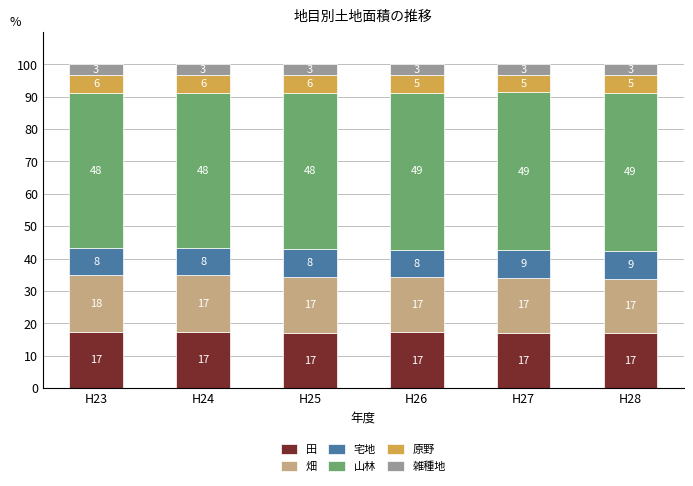

Are the bars horizontal?

No